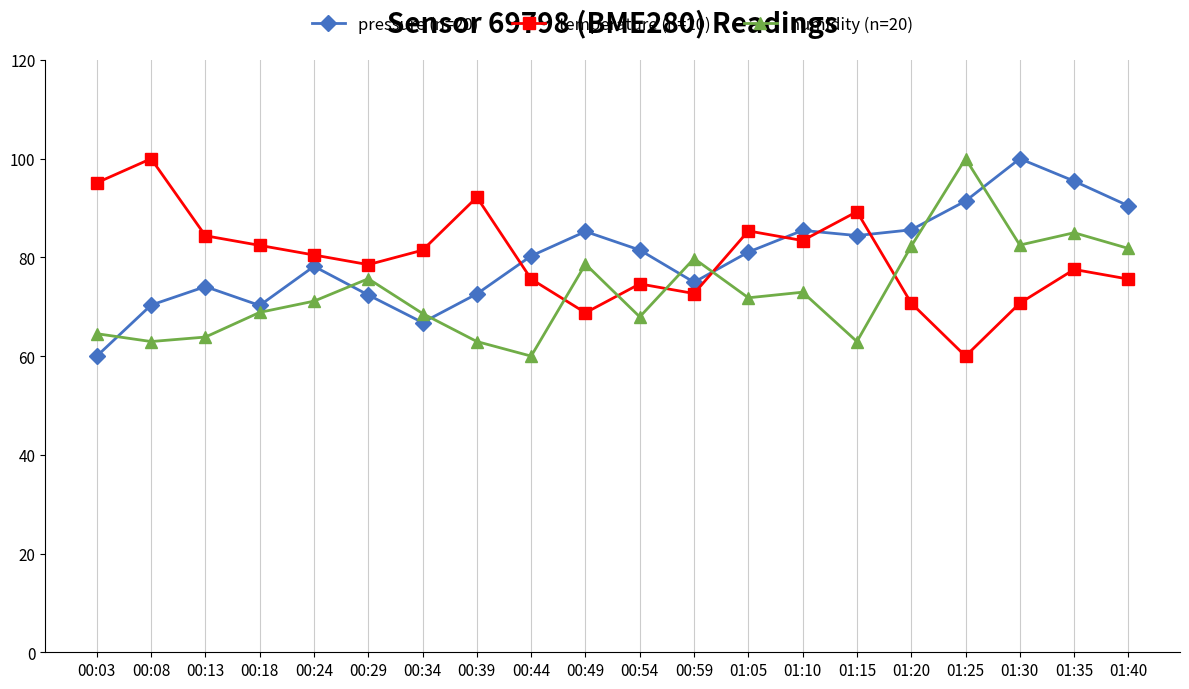

True or false: temperature (n=20) has a value of 22.8 at 00:59.

False